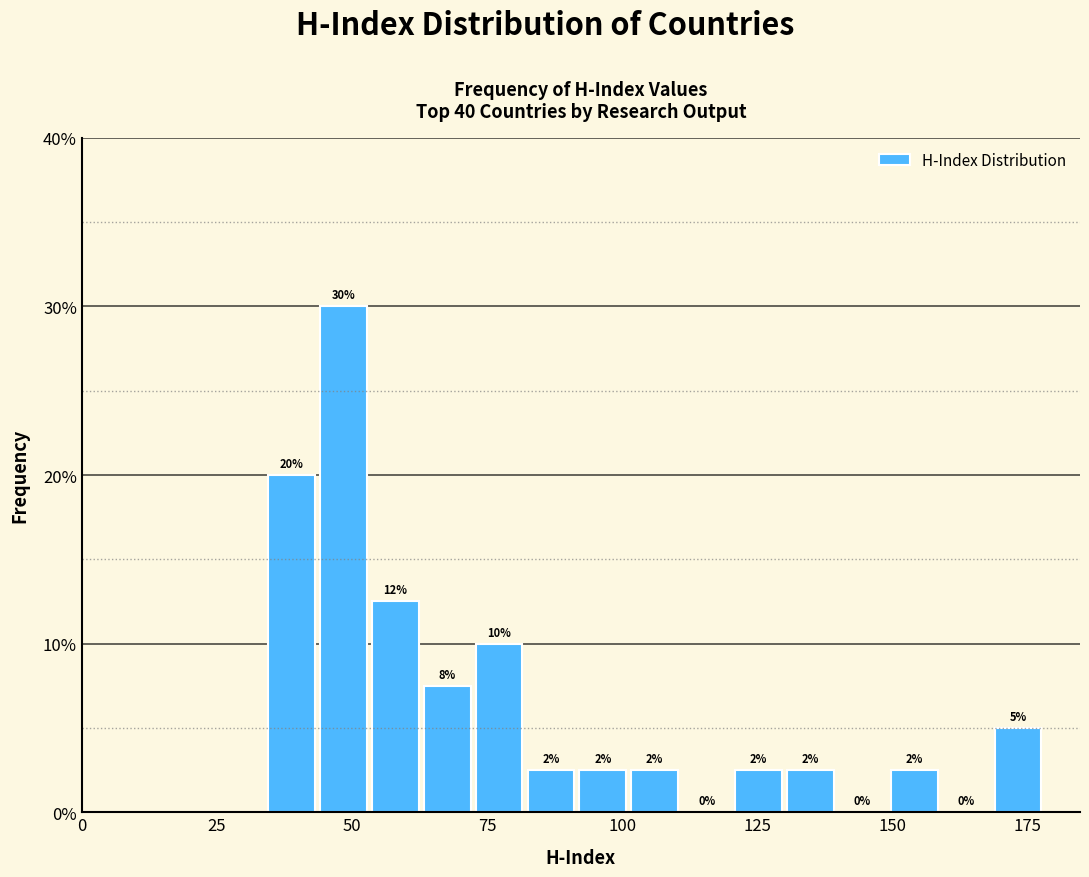

Around what value on the x-axis is the tallest bar? Give the approximate position of its centre, as read against the axis.

50